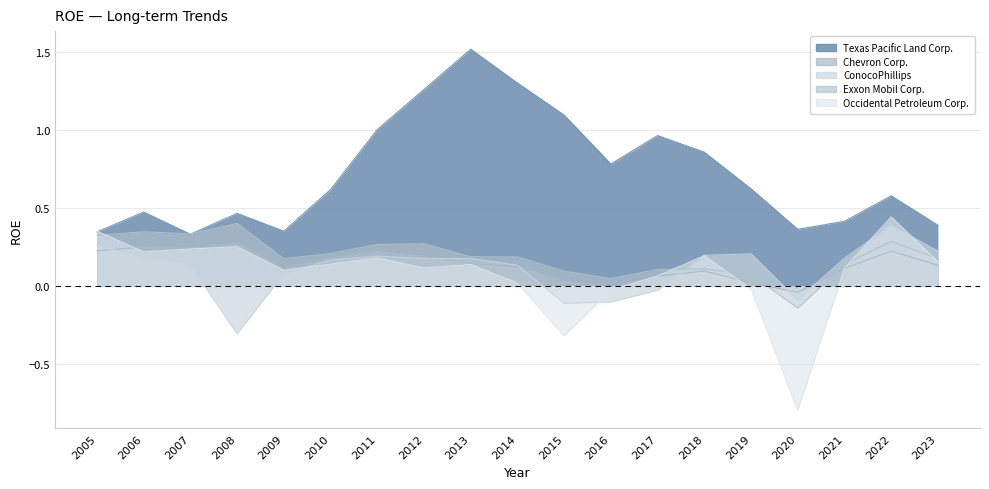

What are all the series names shown in the legend?

Texas Pacific Land Corp., Chevron Corp., ConocoPhillips, Exxon Mobil Corp., Occidental Petroleum Corp.